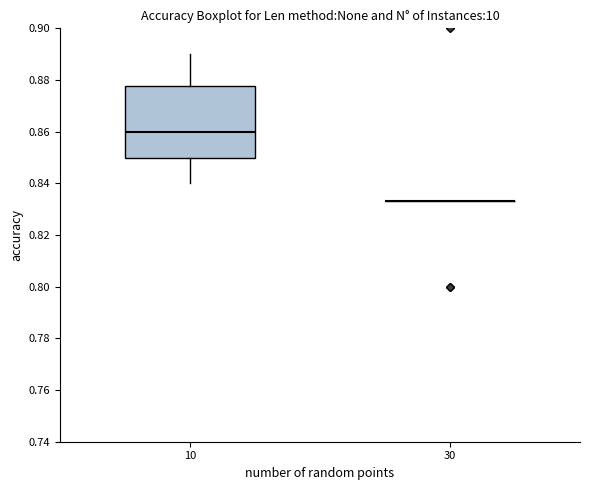

Which box is the tallest, from its lower edge to its upper edge?

10